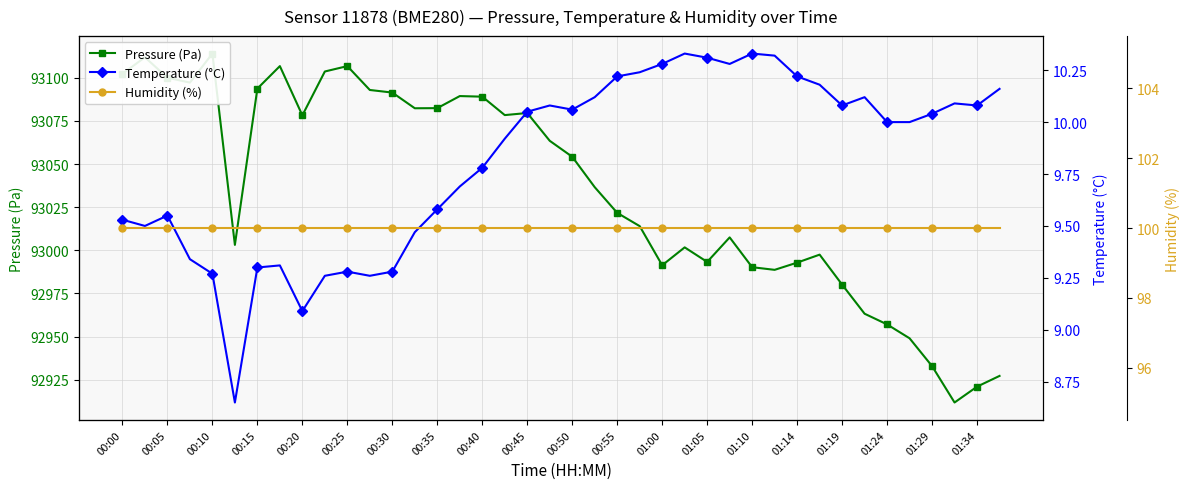

Does the chart have visible grid lines?

Yes